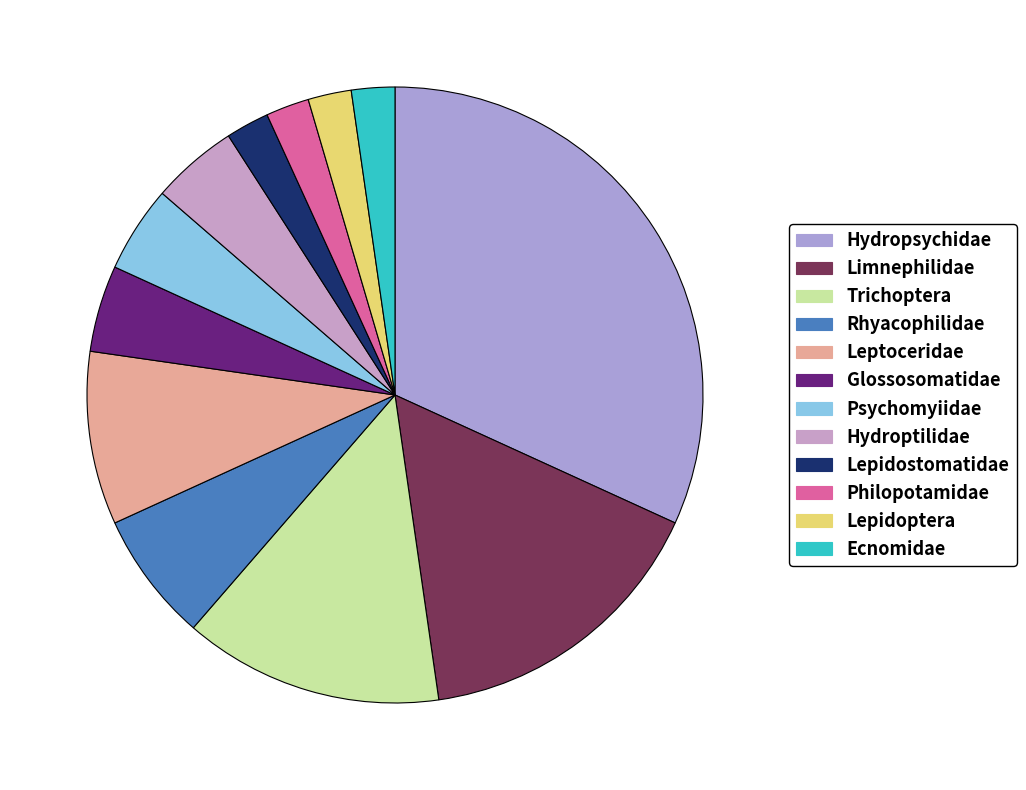

Which slice is the largest?

Hydropsychidae